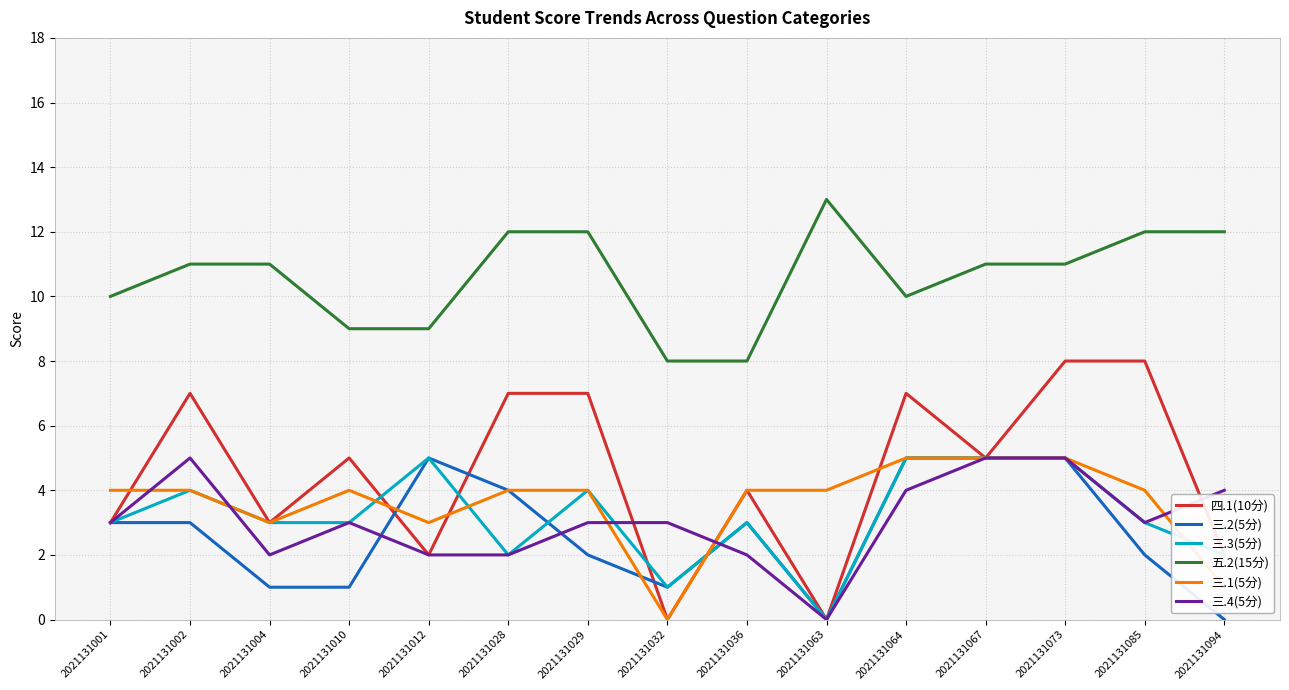

Is it true that 三.3(5分) equals 5 at 2021131073?

True